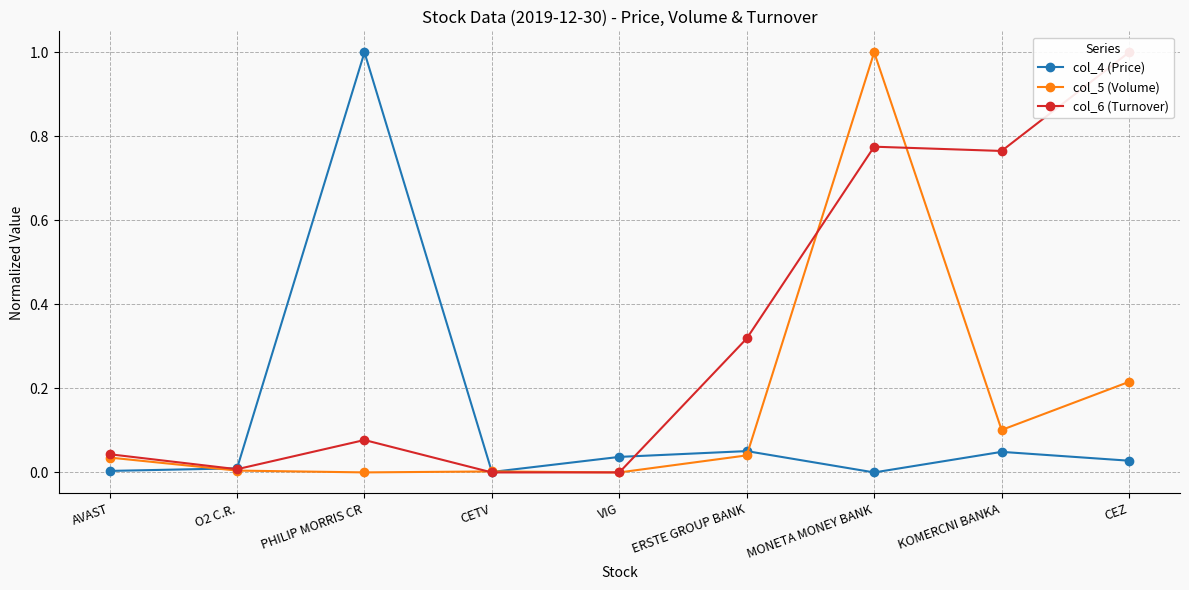

Which series has the widest spread of values?

col_5 (Volume)